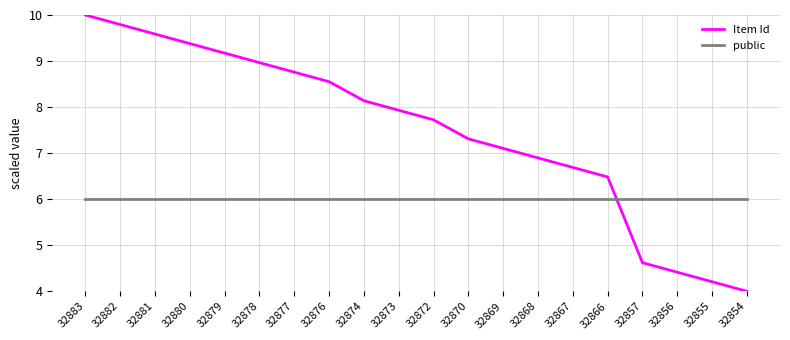

Rank the series at 32869 from lowest to highest value.

public, Item Id